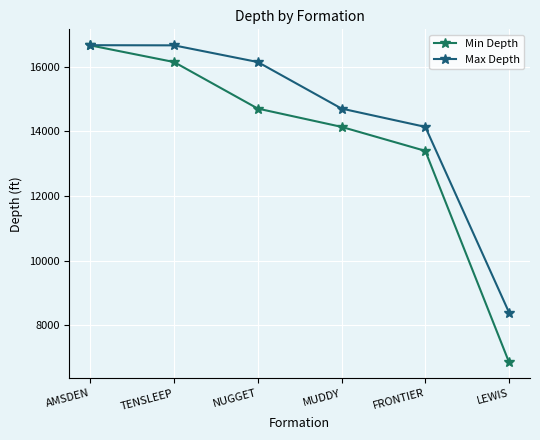

What is the sum of all Max Depth values?

86736